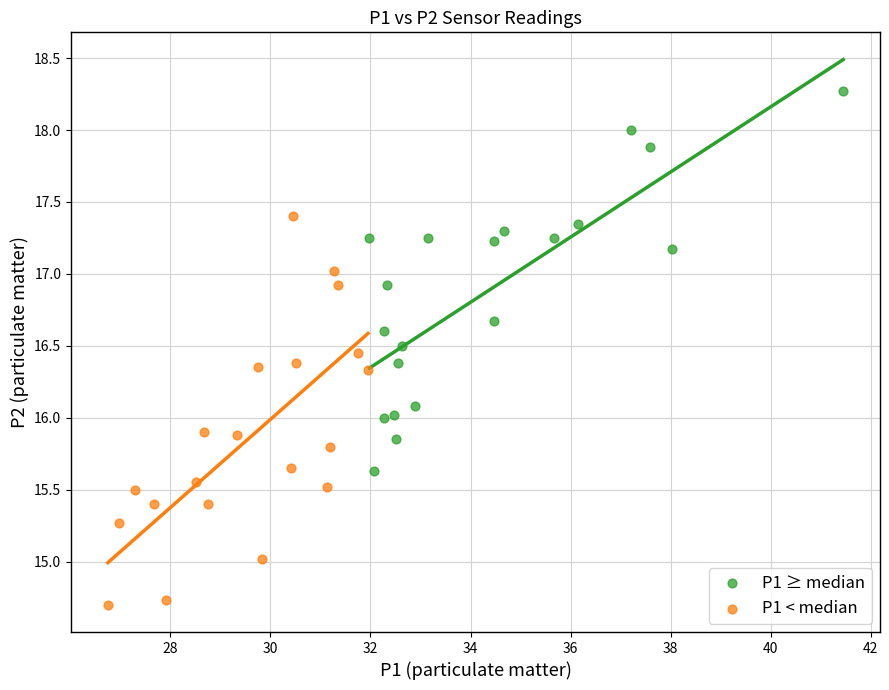

Which series contains the highest Y value?

P1 ≥ median